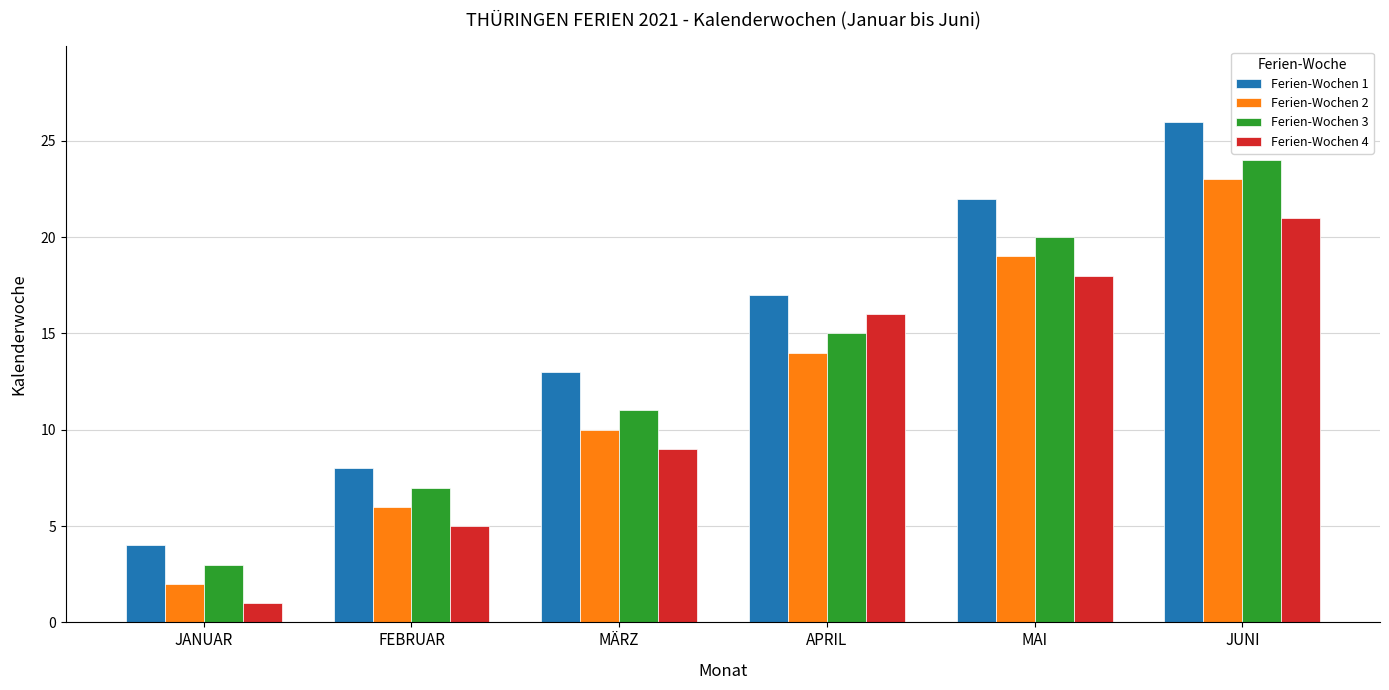

Which category has the lowest value in the Ferien-Wochen 1 series?

JANUAR